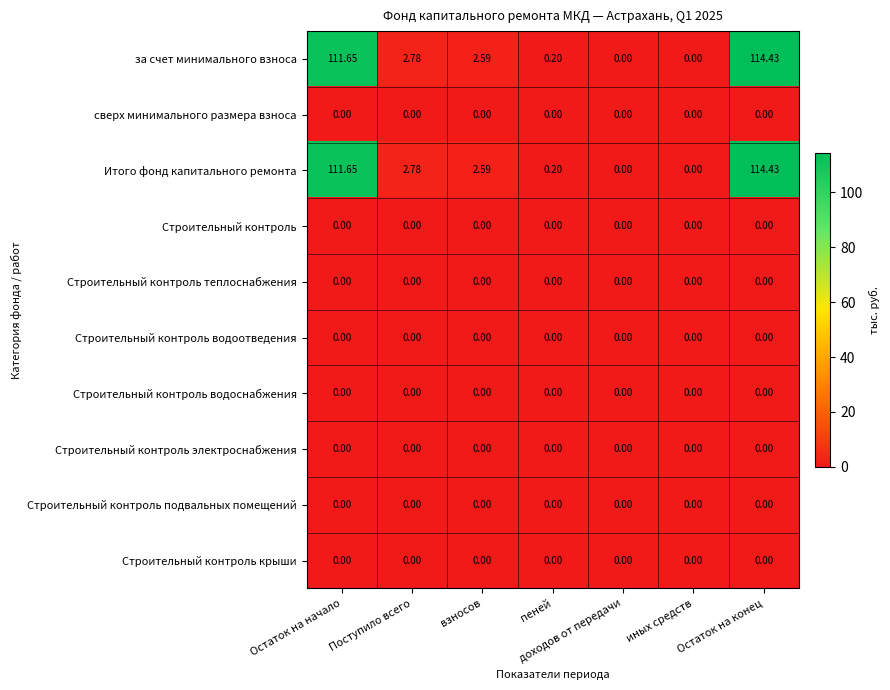

Where does the за счет минимального взноса series first go above 2?

Остаток на начало